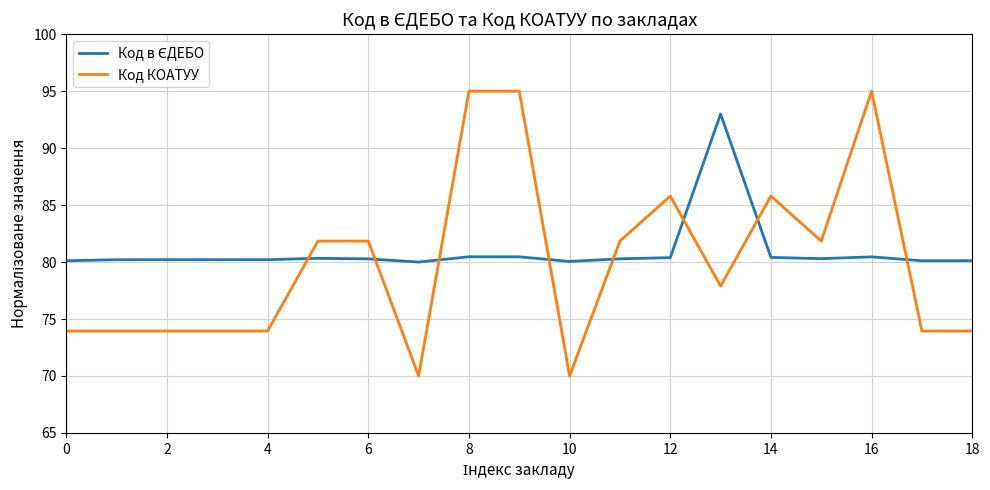

What is the difference between the maximum and minimum values in the Код КОАТУУ series?

25.0